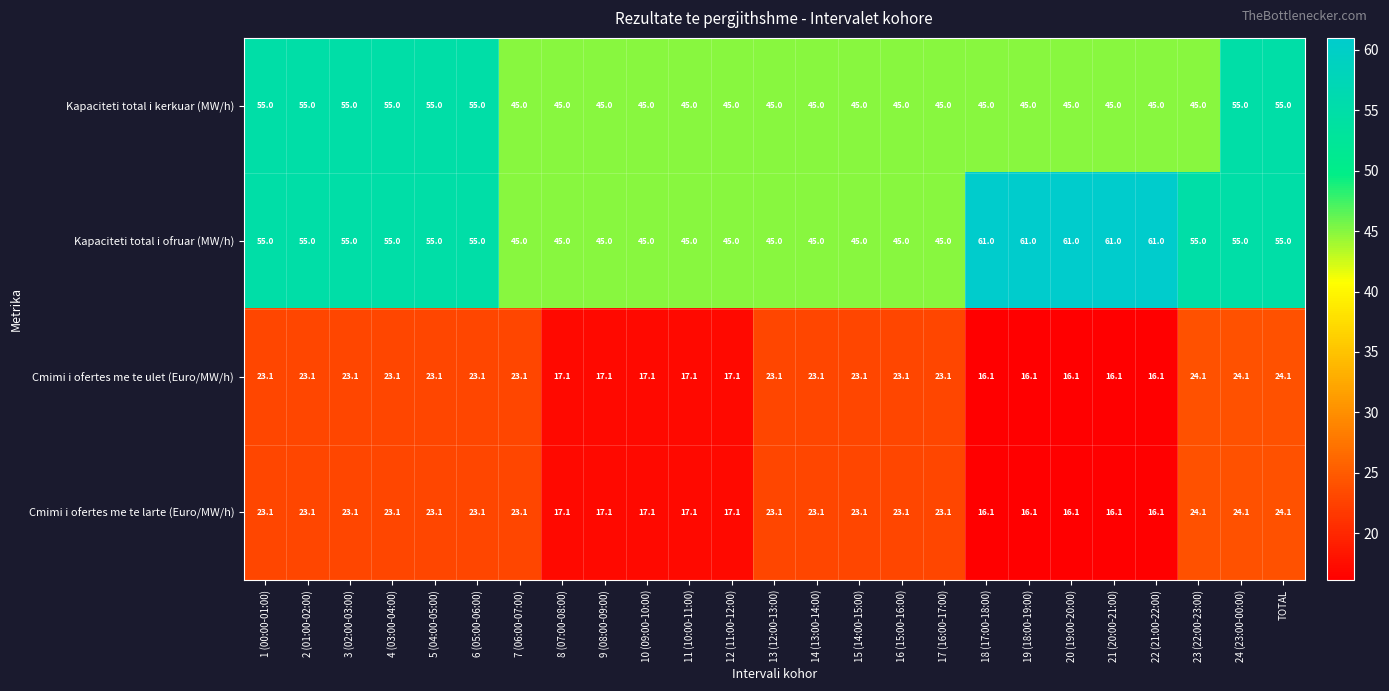

What is the minimum value for Kapaciteti total i kerkuar (MW/h)?

45.0